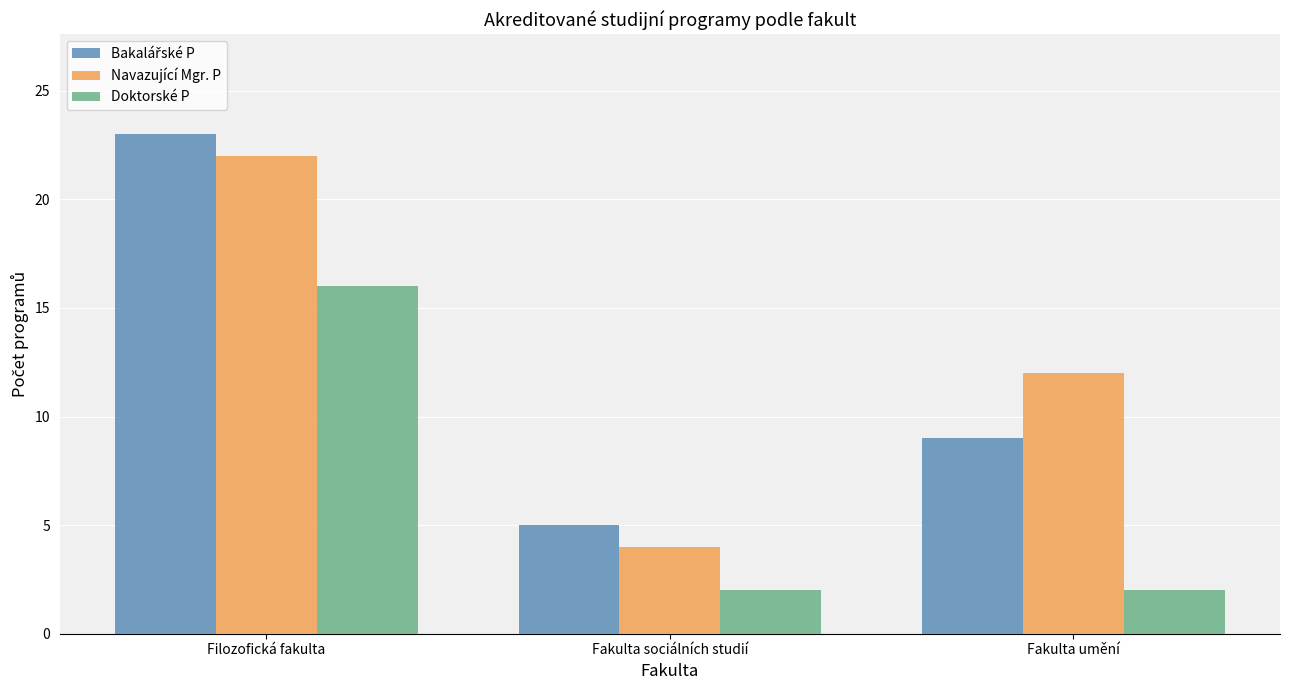

Which series has the largest total across all categories?

Navazující Mgr. P